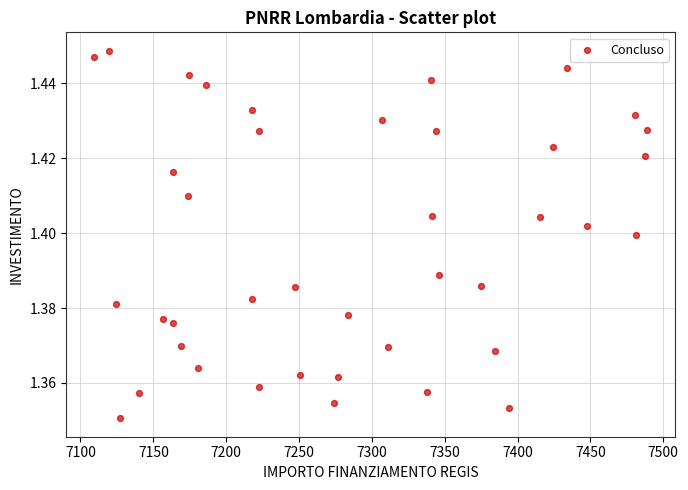

What is the range of X values (max minus min)?

379.7